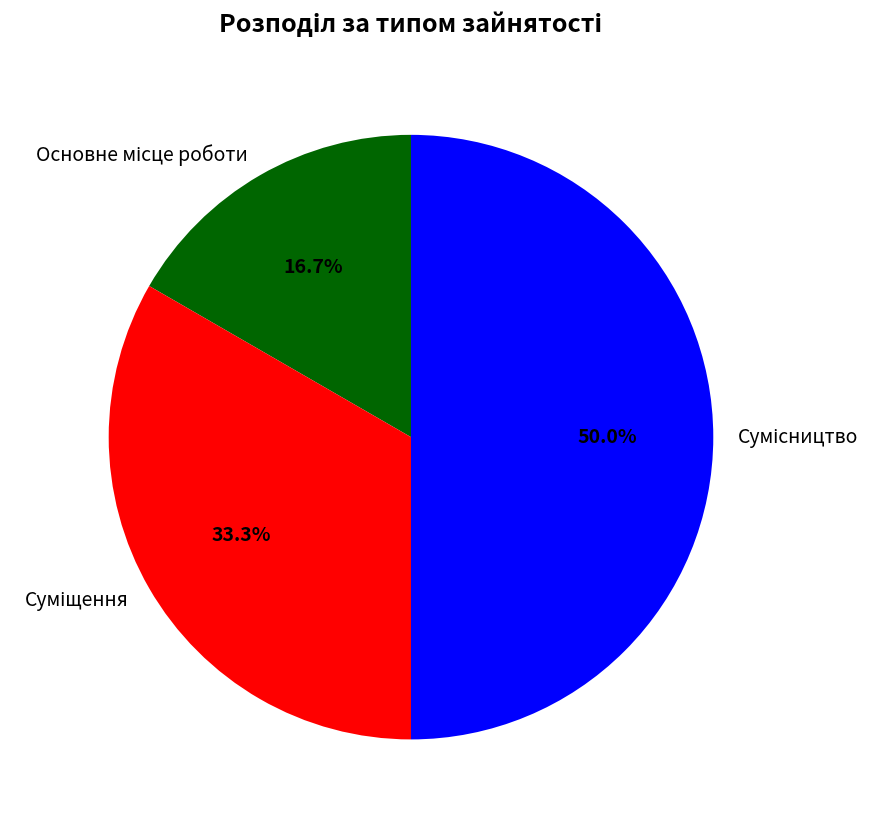

To the nearest percent, what percentage of the pie is Основне місце роботи?

17%